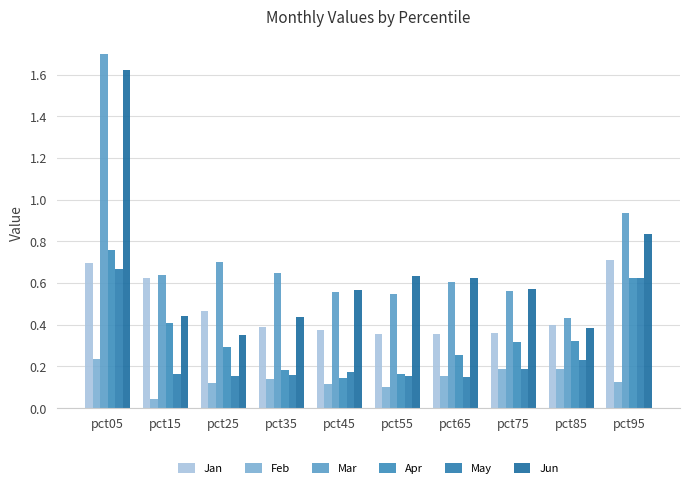

The May series shows 0.2 at pct25. True or false?

True